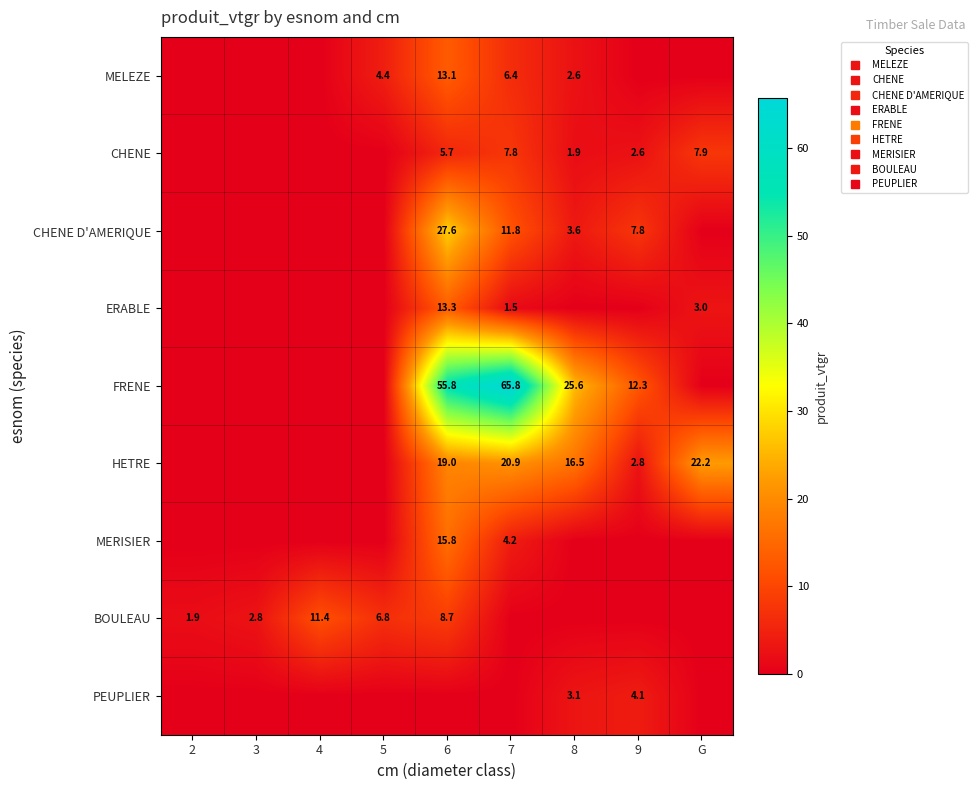

Which series has the largest range (max minus min)?

FRENE